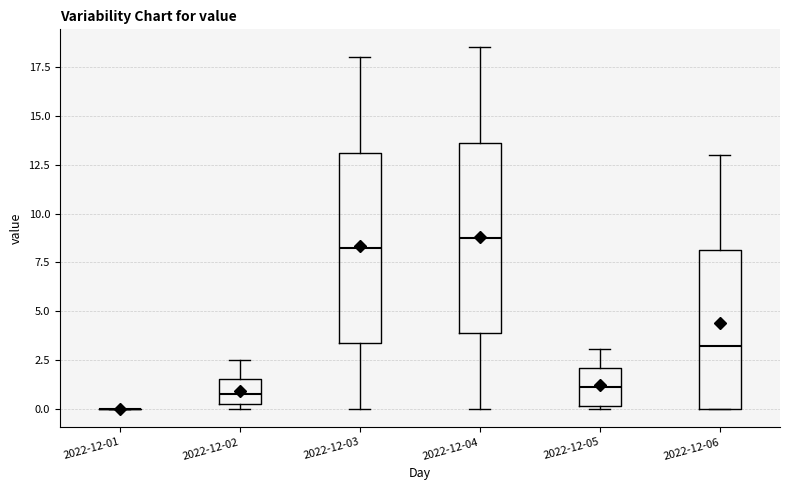

Reading left to right, transcribe this box plot: for each box, give where its median line is, the range the box spans, and where its two whiskers end, as read against the y-axis. The values are not printed on the chart, so give them approximately, as read against the axis.

2022-12-01: box collapsed to a line at 0.0, whiskers 0.0 to 0.0
2022-12-02: median 1.0, box 0.5 to 1.5, whiskers 0.0 to 2.5
2022-12-03: median 8.5, box 3.5 to 13.0, whiskers 0.0 to 18.0
2022-12-04: median 9.0, box 4.0 to 13.5, whiskers 0.0 to 18.5
2022-12-05: median 1.0, box 0.0 to 2.0, whiskers 0.0 (just below the box's lower edge) to 3.0
2022-12-06: median 3.5, box 0.0 to 8.0, whiskers 0.0 to 13.0